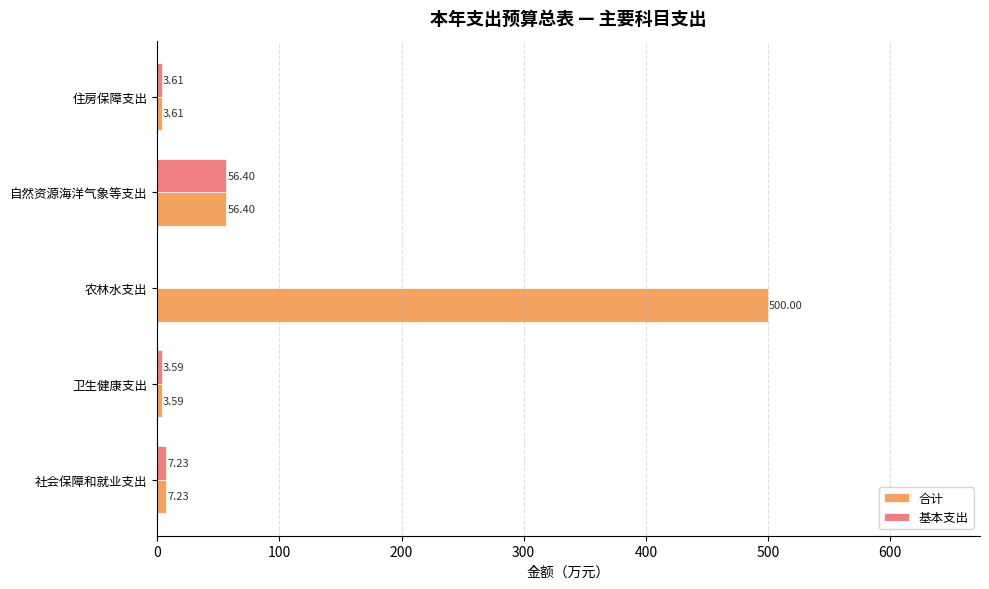

Where is 基本支出 nearest to the value 28?

社会保障和就业支出